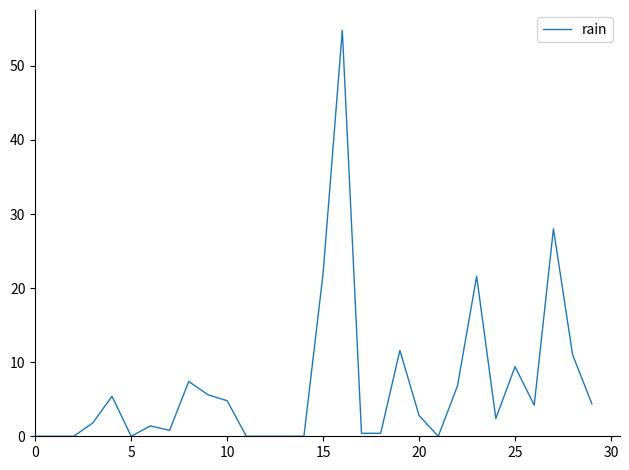

True or false: the data has more than 2 interior local peaks.

True